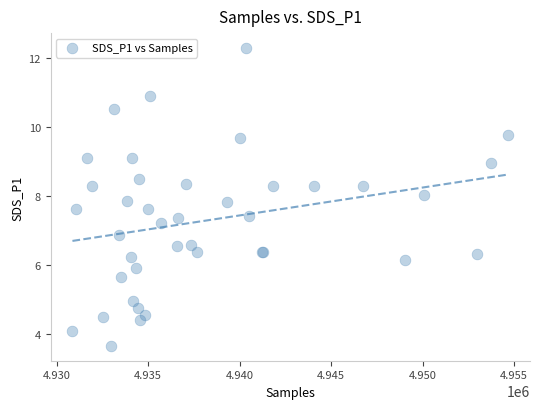

What Y value in the scatter plot is closest to 7?

6.9